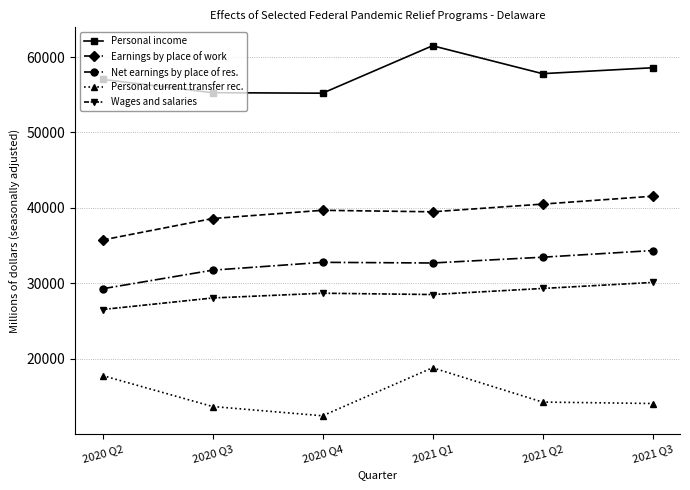

List the series in order of their peak value, lowest first.

Personal current transfer rec., Wages and salaries, Net earnings by place of res., Earnings by place of work, Personal income